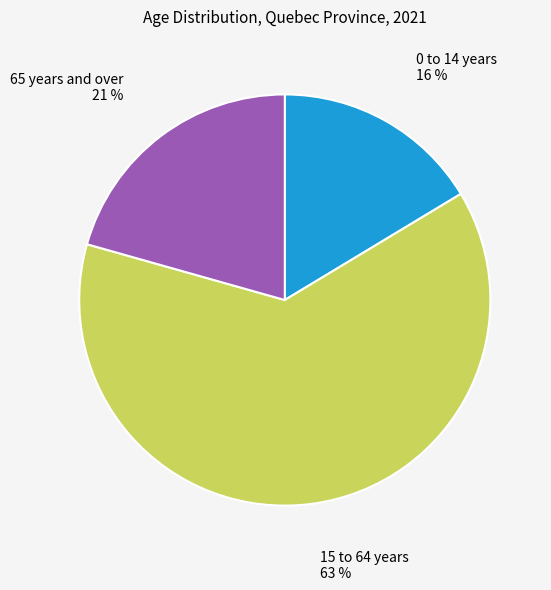

Is there a majority slice in this chart?

Yes